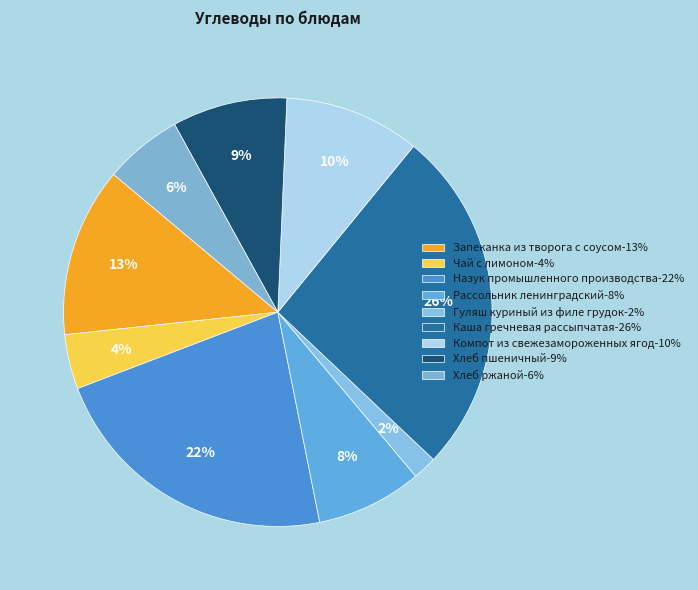

Rank the categories by value from highest to lowest.

Каша гречневая рассыпчатая, Назук промышленного производства, Запеканка из творога с соусом, Компот из свежезамороженных ягод, Хлеб пшеничный, Рассольник ленинградский, Хлеб ржаной, Чай с лимоном, Гуляш куриный из филе грудок